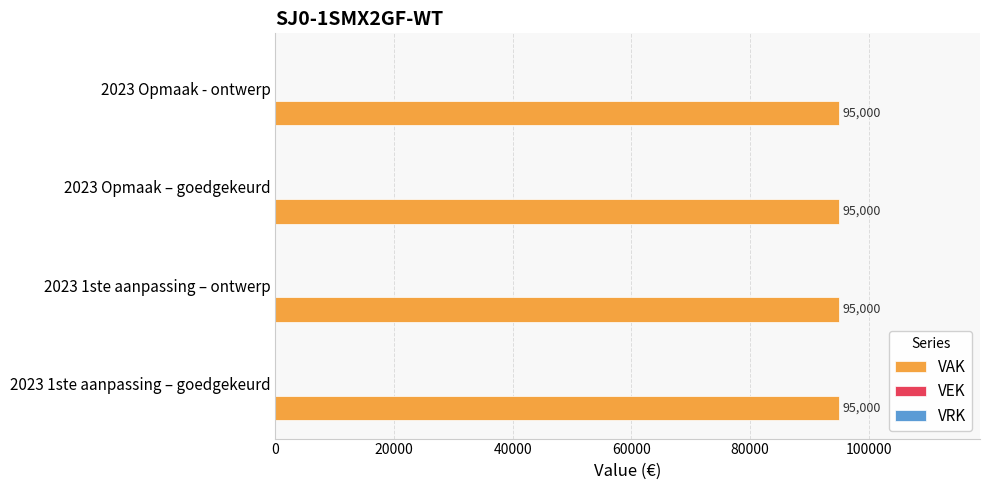

Reading left to right, transcribe all the data shown in this chart.

VAK: 95000	95000	95000	95000
VEK: 0	0	0	0
VRK: 0	0	0	0